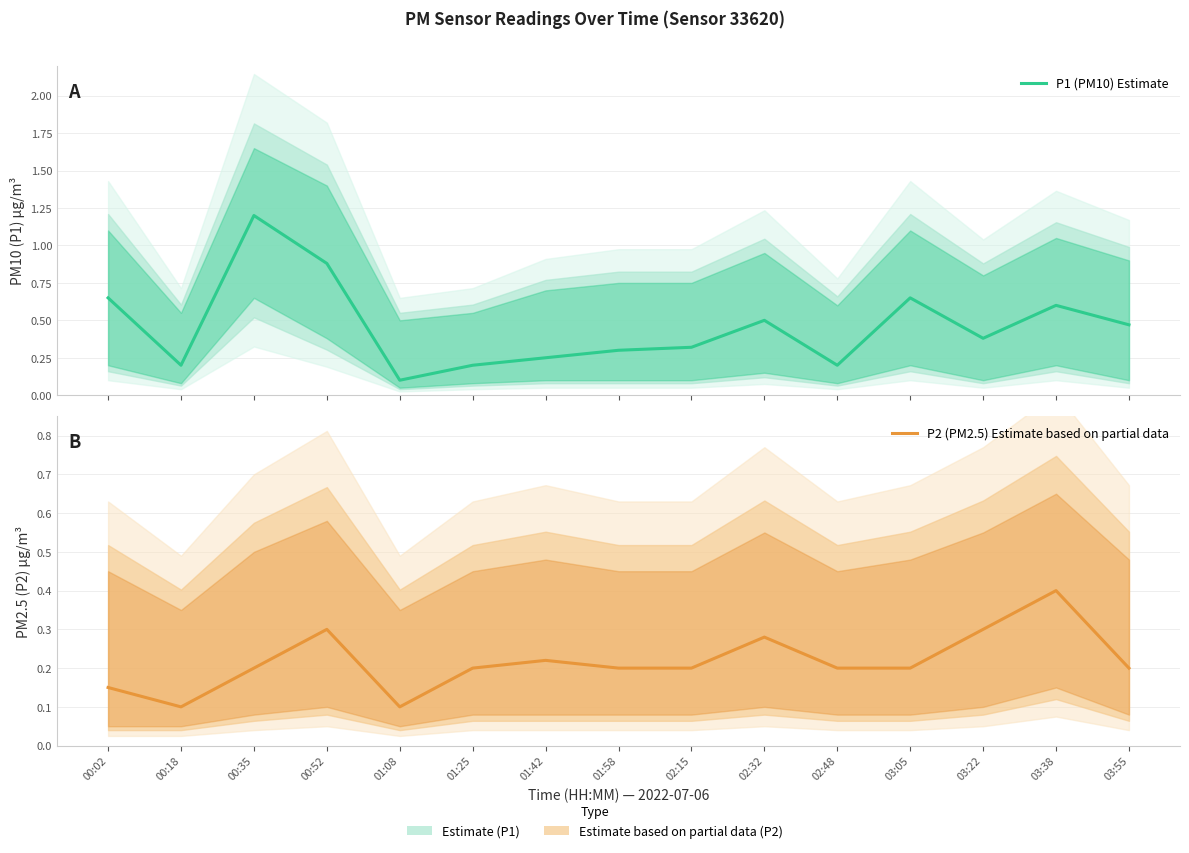

What position from the left is 01:58?

8